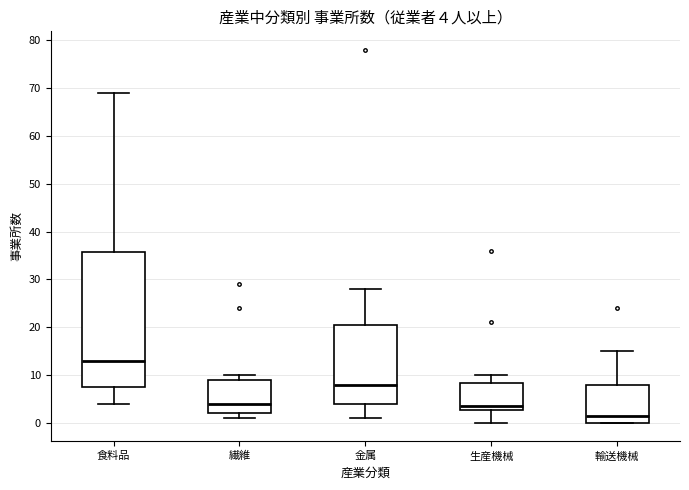

Comparing the boxes themselves (not the whiskers), which one is the tallest?

食料品